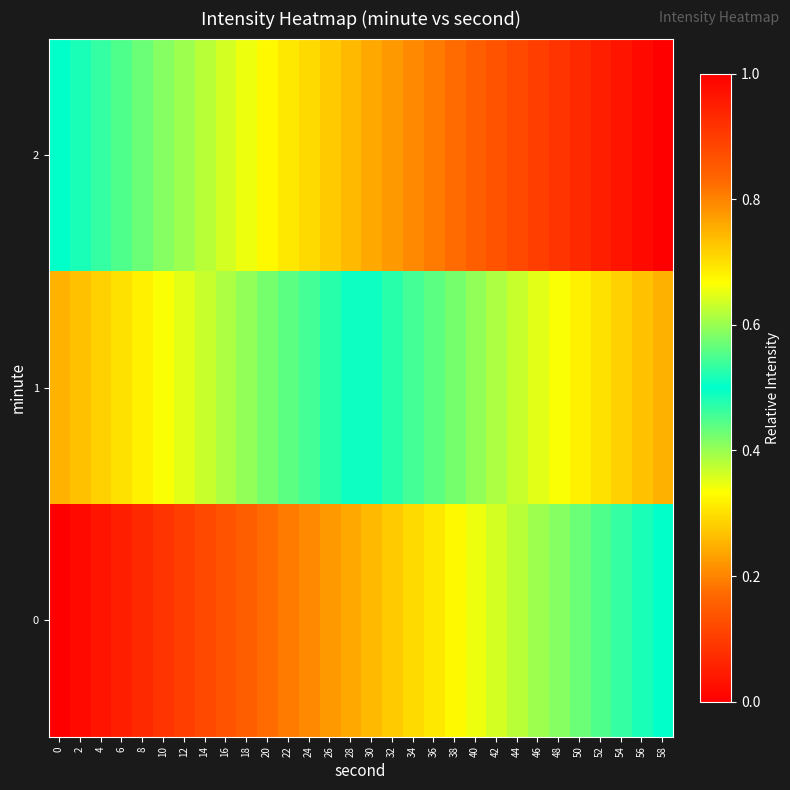

How many series are shown in this chart?

3